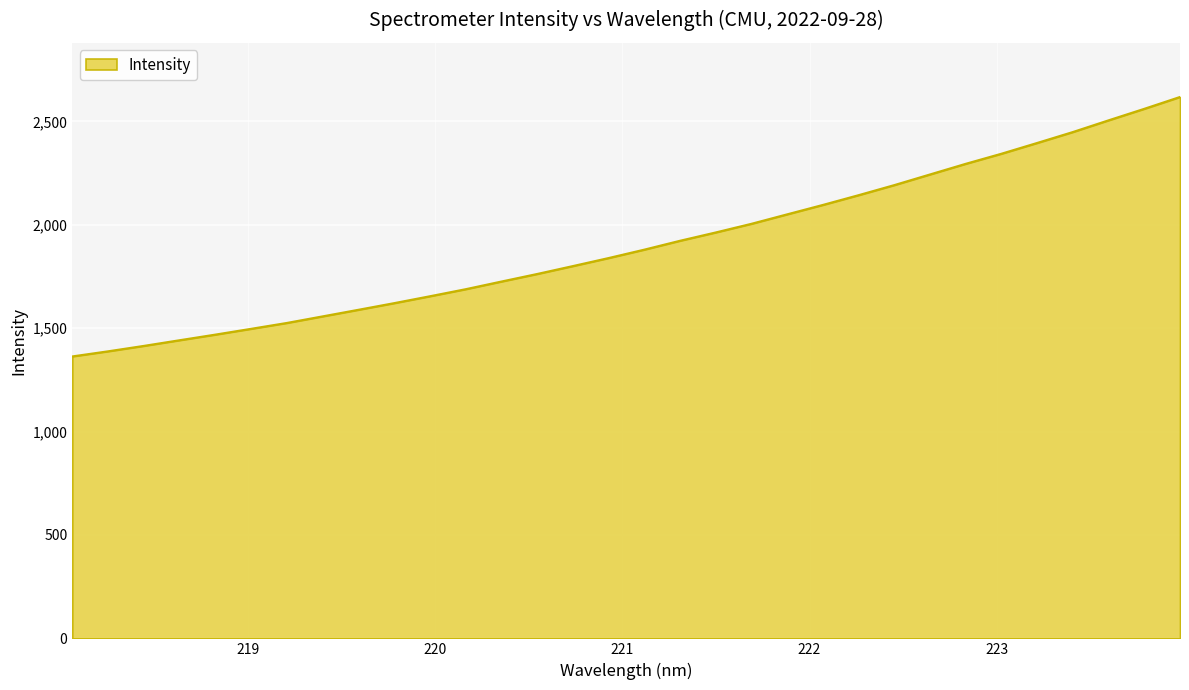

Does the chart display data point markers on the line(s)?

No